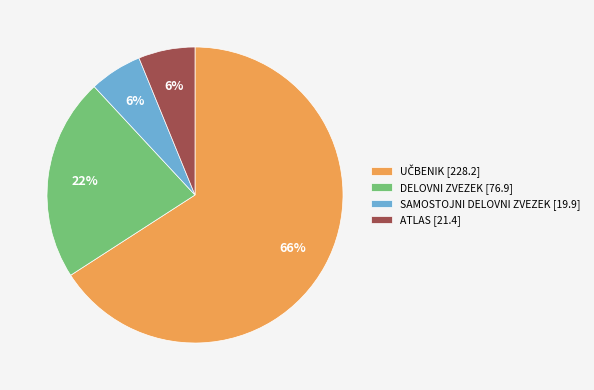

Between ATLAS [21.4] and DELOVNI ZVEZEK [76.9], which is larger?

DELOVNI ZVEZEK [76.9]